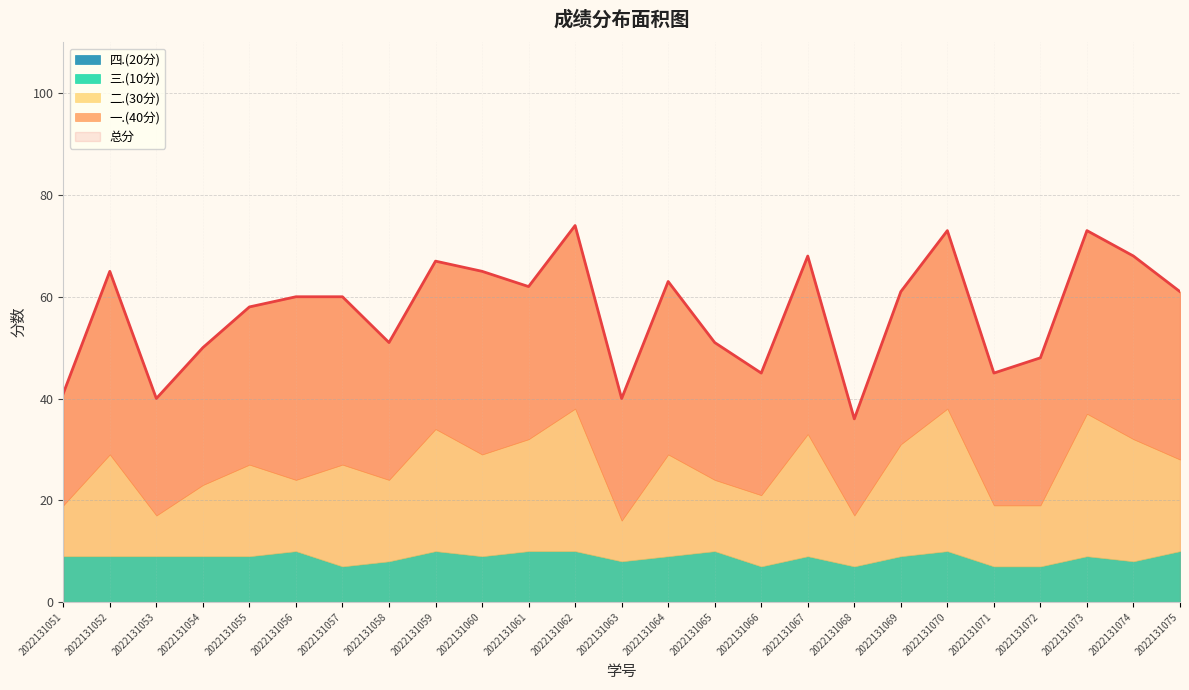

Rank the categories by 一.(40分) value from highest to lowest.

2022131052, 2022131056, 2022131060, 2022131062, 2022131073, 2022131074, 2022131067, 2022131070, 2022131064, 2022131057, 2022131059, 2022131075, 2022131055, 2022131061, 2022131069, 2022131072, 2022131054, 2022131058, 2022131065, 2022131071, 2022131063, 2022131066, 2022131053, 2022131051, 2022131068